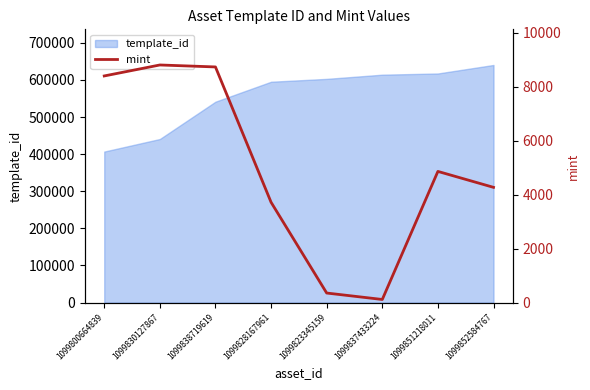

Where is the data nearest to the value 4463?

1099852584767